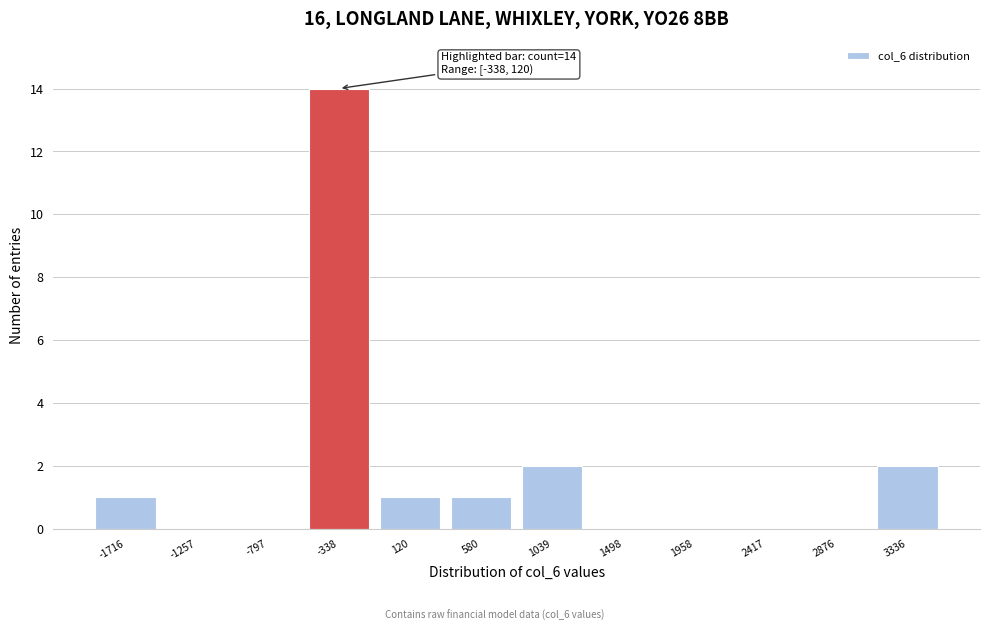

Reading left to right, transcribe all the data shown in this chart.

-1716=1	-1257=0	-797=0	-338=14	120=1	580=1	1039=2	1498=0	1958=0	2417=0	2876=0	3336=2